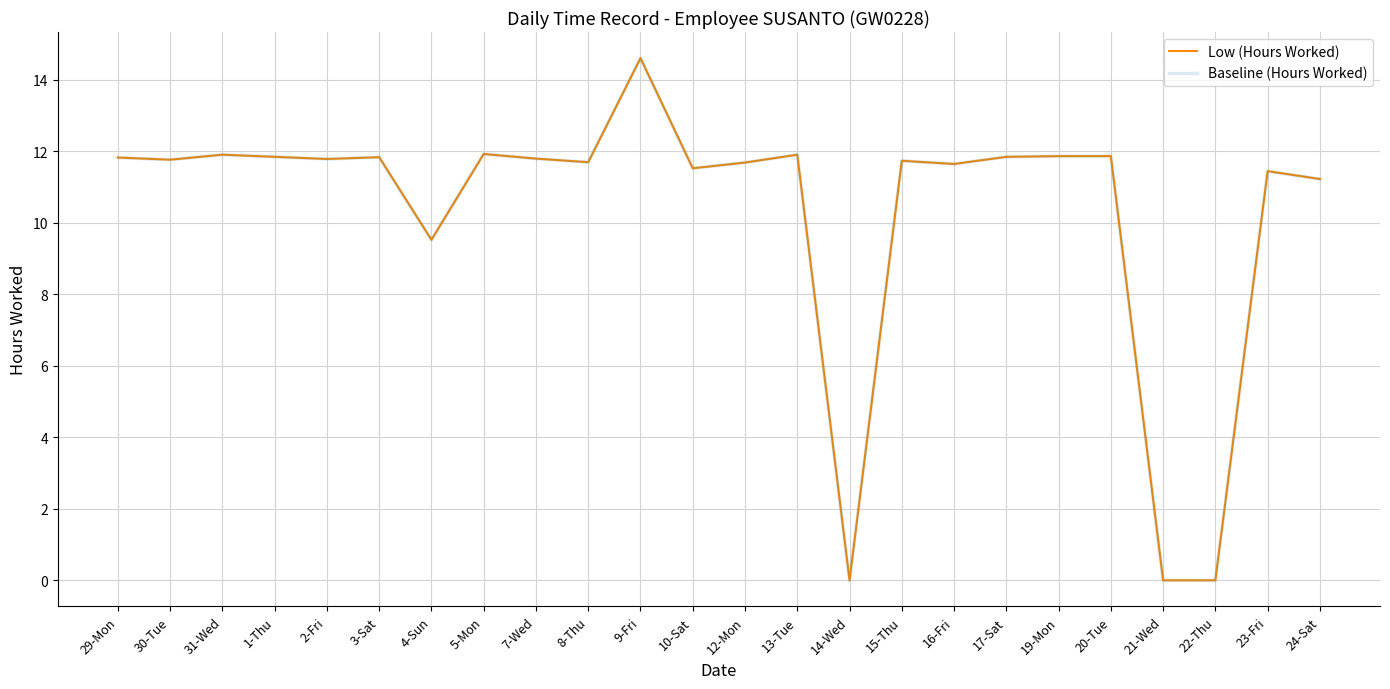

Does the chart have visible grid lines?

Yes